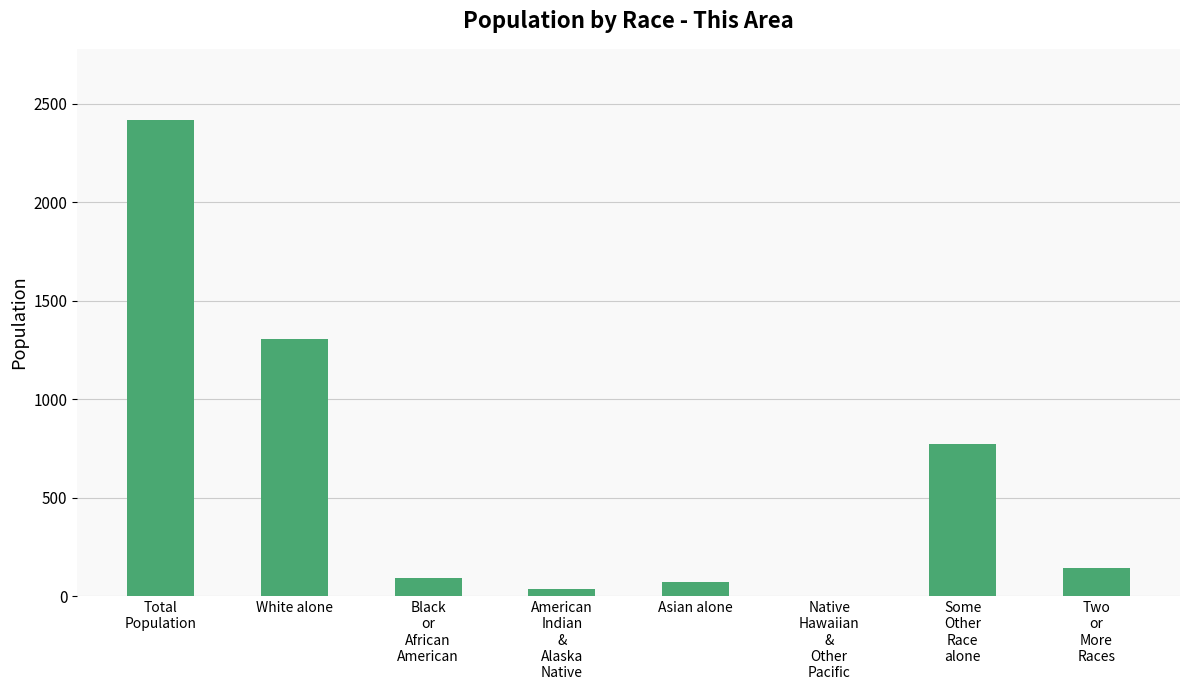

Reading left to right, extract all data points from this chart.

Total
Population=2416	White alone=1304	Black
or
African
American=91	American
Indian
&
Alaska
Native=35	Asian alone=71	Native
Hawaiian
&
Other
Pacific=0	Some
Other
Race
alone=773	Two
or
More
Races=142